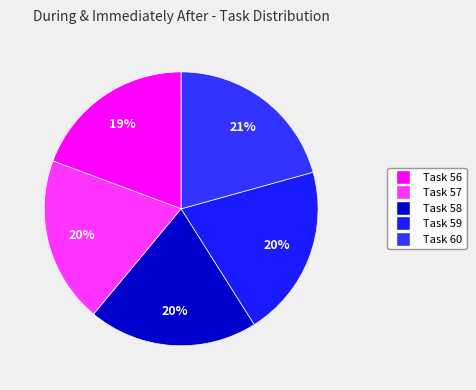

How many slices are in this pie chart?

5